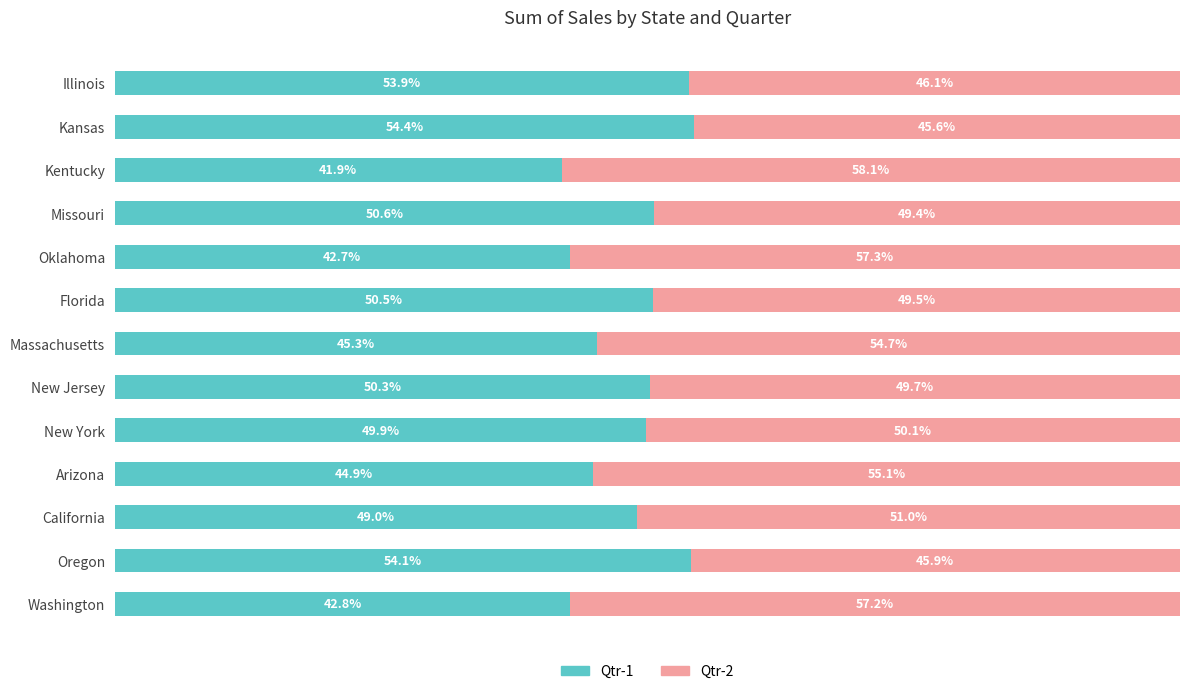

Where is Qtr-1 nearest to the value 48?

California